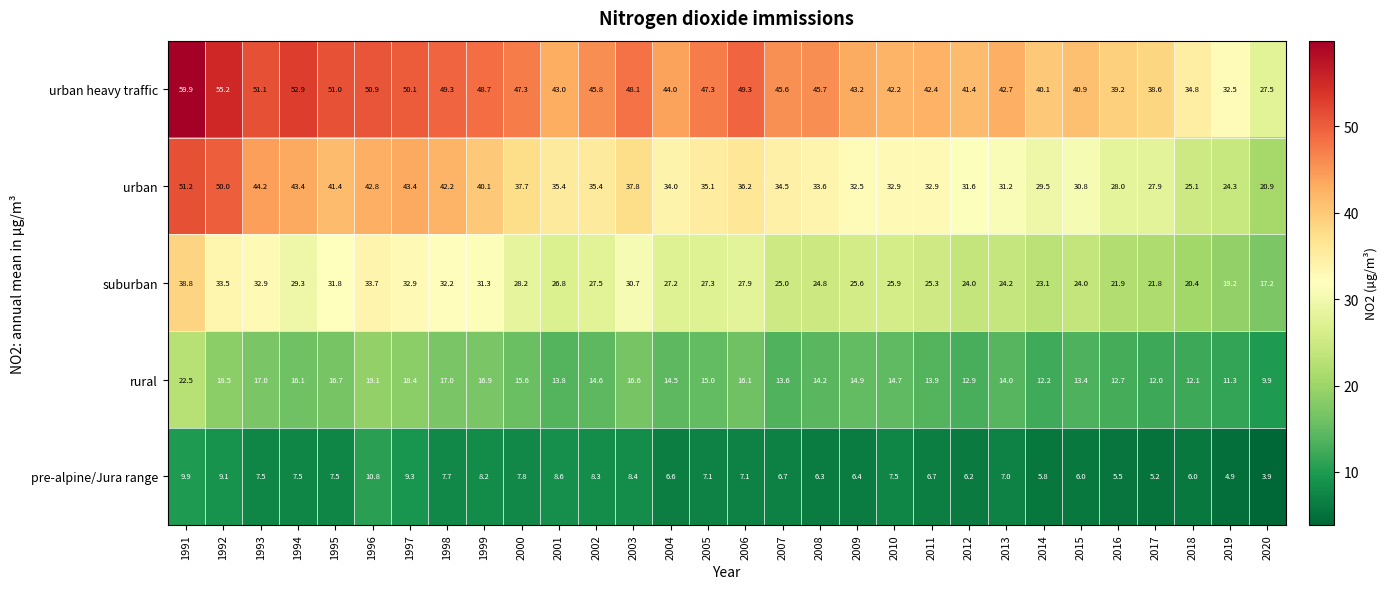

List the series in order of their overall mean, highest first.

urban heavy traffic, urban, suburban, rural, pre-alpine/Jura range